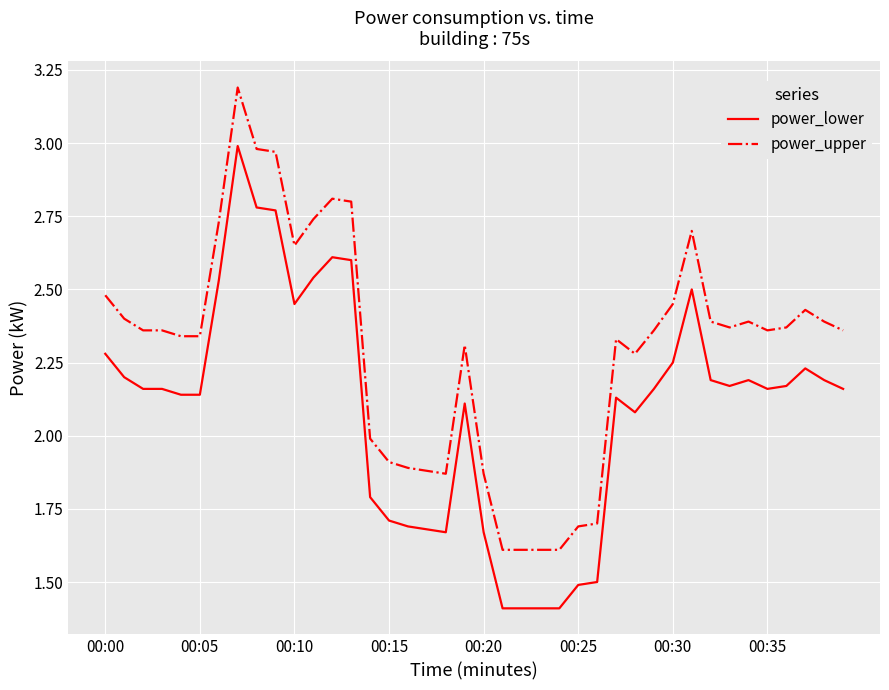

Rank the series by their maximum value, from lowest to highest.

power_lower, power_upper